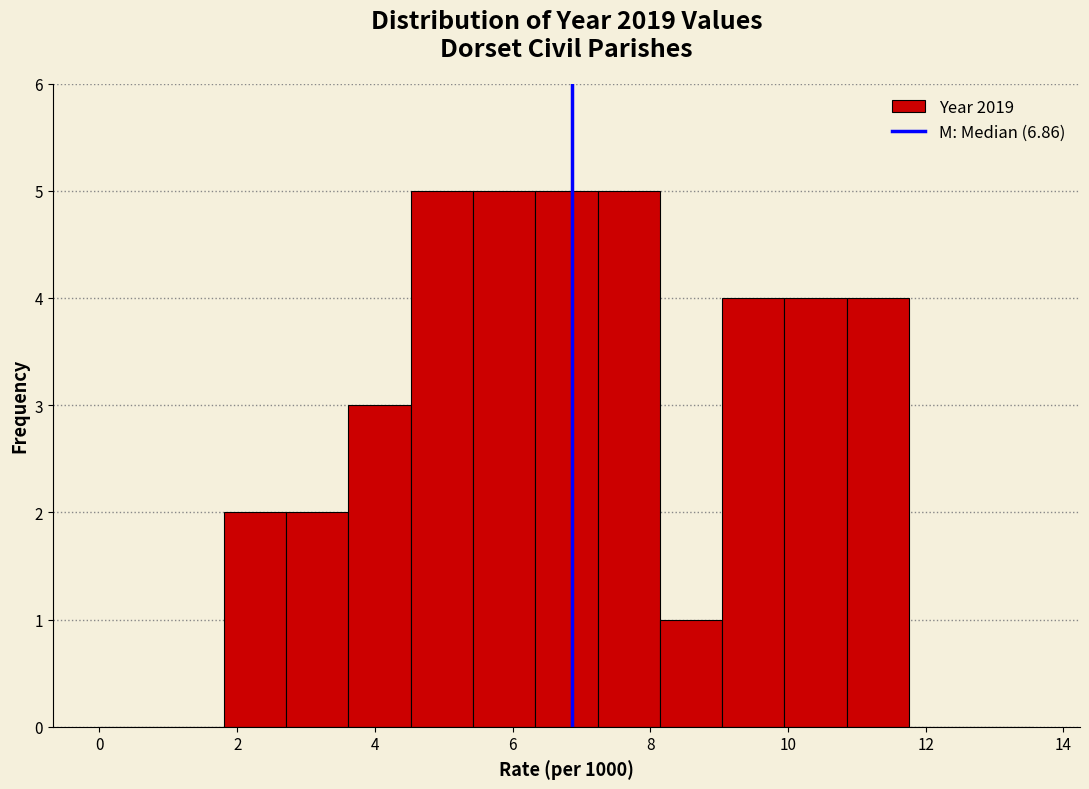

Reading left to right, list every bar in this chart as the range it spans on the x-axis followed by its height. Neither the bar edges nor the heights are printed on the chart, so give them approximately, as read against the axes.

0.0 to 1.0: 0
1.0 to 1.8: 0
1.8 to 2.8: 2
2.8 to 3.6: 2
3.6 to 4.6: 3
4.6 to 5.4: 5
5.4 to 6.4: 5
6.4 to 7.2: 5
7.2 to 8.2: 5
8.2 to 9.0: 1
9.0 to 10.0: 4
10.0 to 10.8: 4
10.8 to 11.8: 4
11.8 to 12.6: 0
12.6 to 13.6: 0